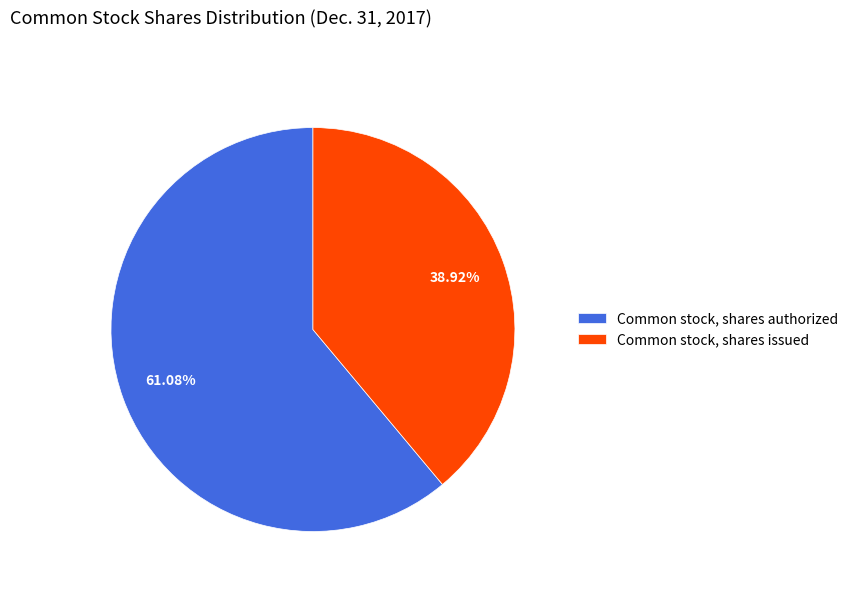

To the nearest percent, what is the difference between the Common stock, shares issued and Common stock, shares authorized slice percentages?

22%